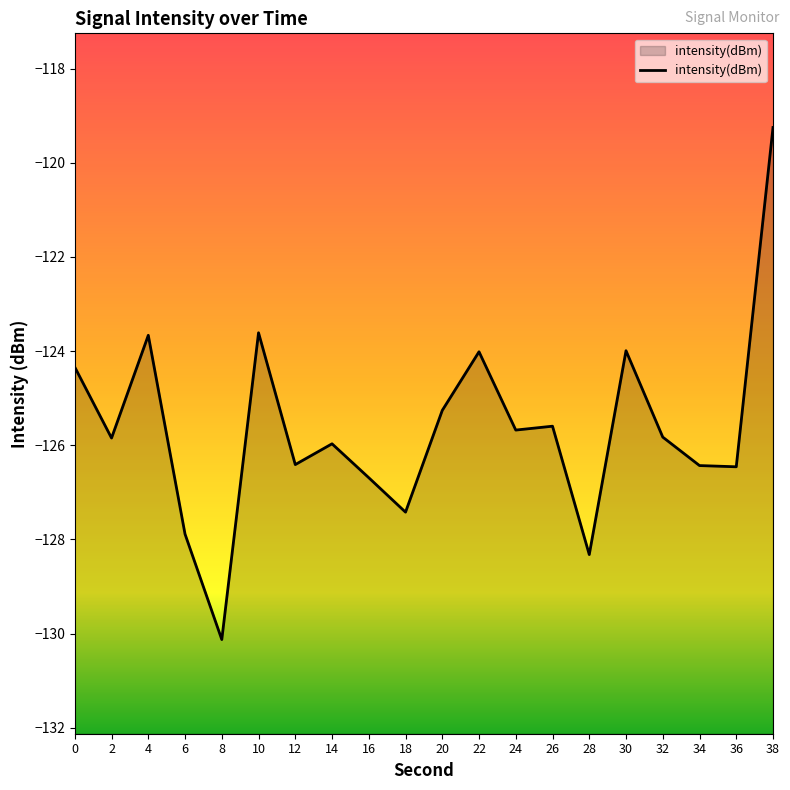

Does the chart display data point markers on the line(s)?

No